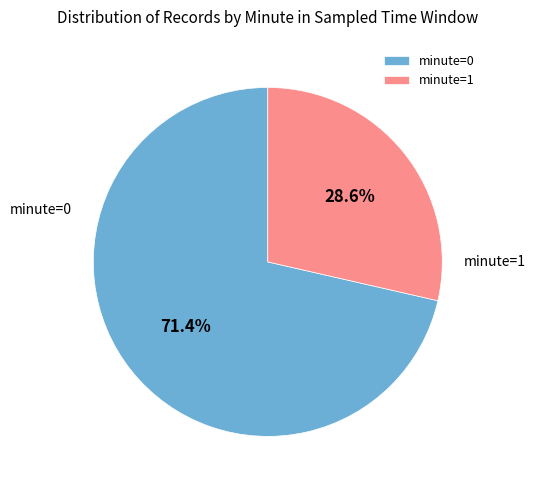

Which has a higher value, minute=0 or minute=1?

minute=0